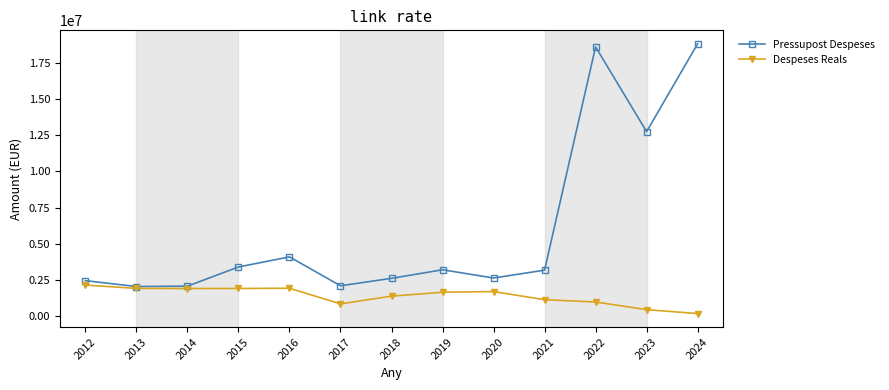

What is the lowest value of the Pressupost Despeses series?

2048589.0